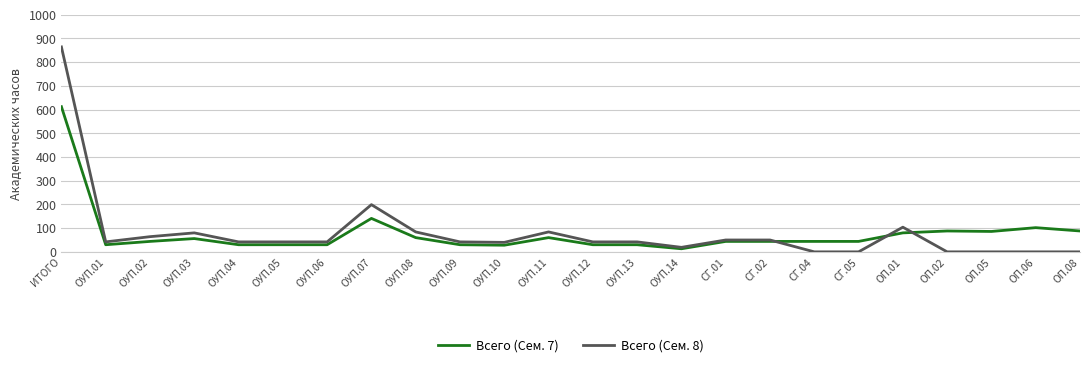

At which category is the sum across all series the highest?

ИТОГО